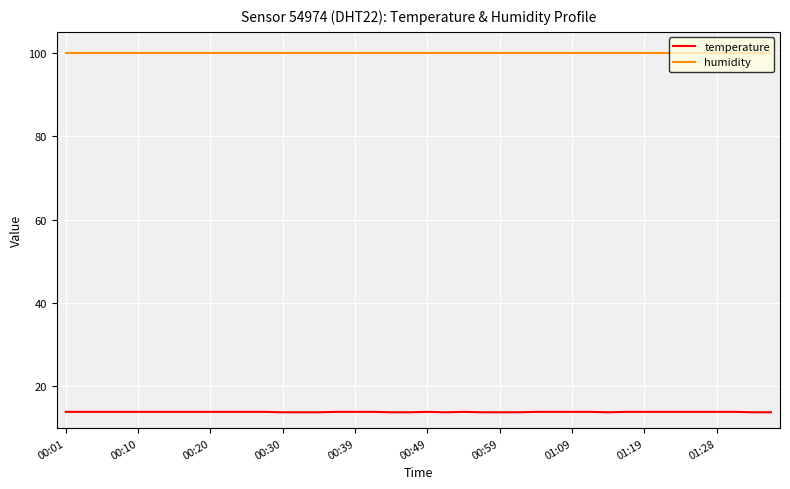

Which series has the widest spread of values?

temperature